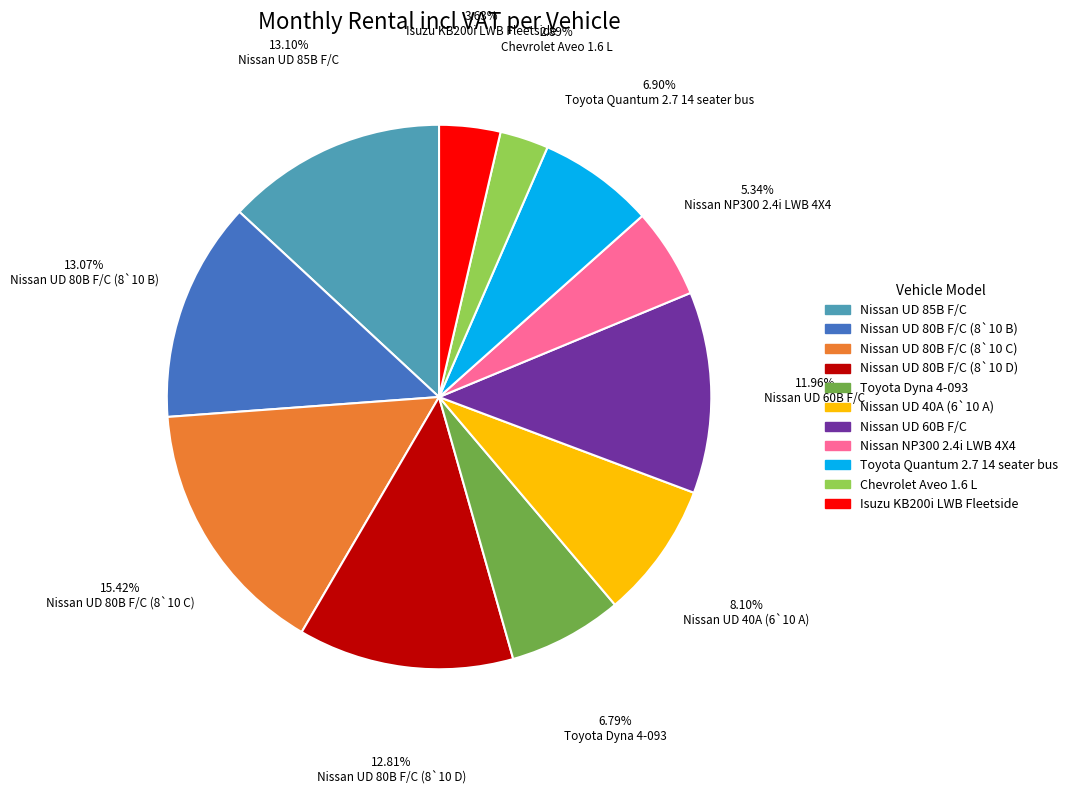

Is it true that Nissan UD 80B F/C (8`10 C) is 2% of the pie?

False